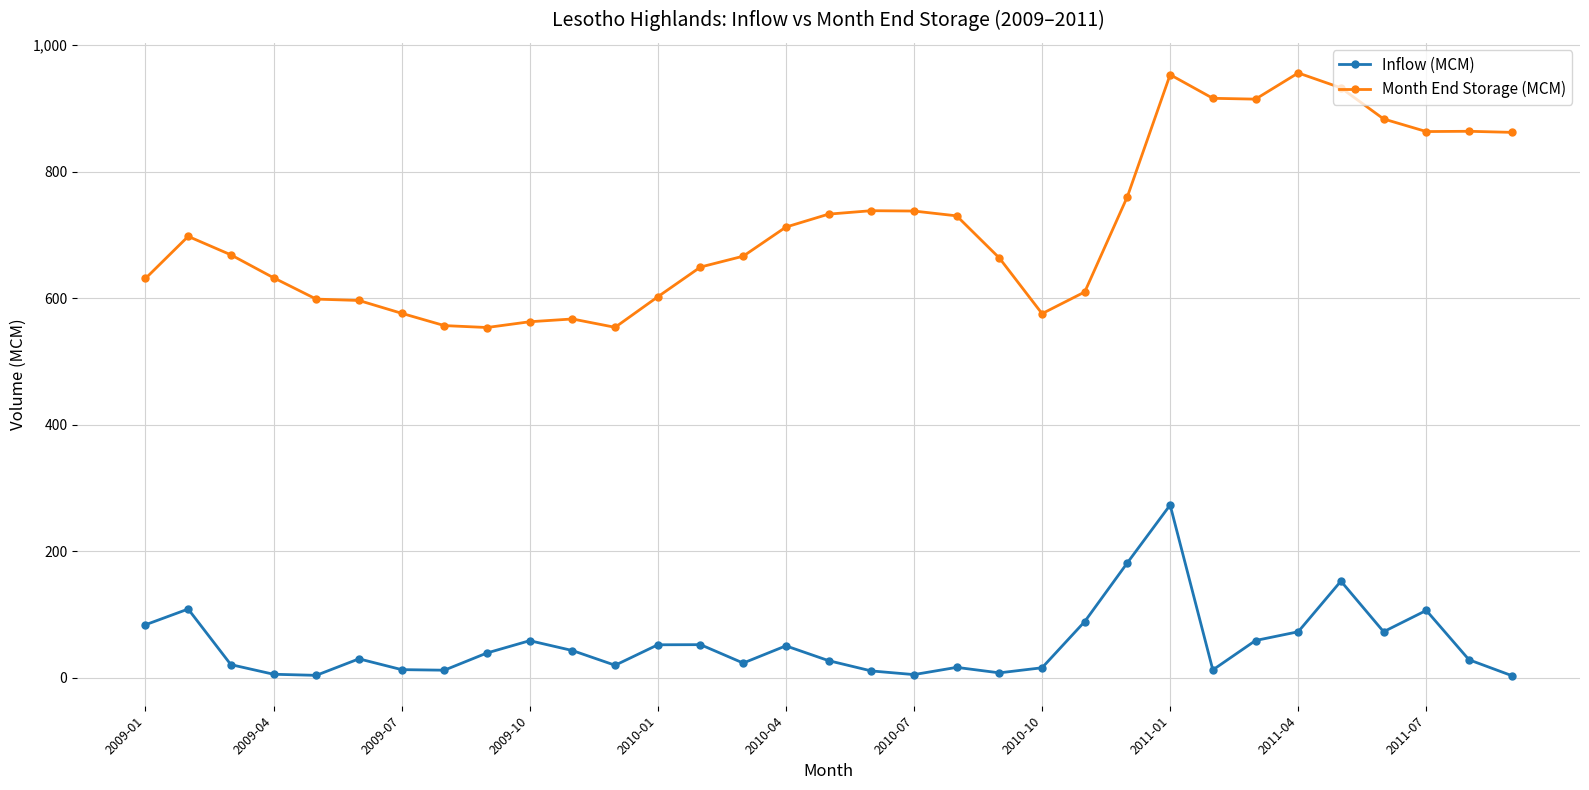

Which series has the widest spread of values?

Month End Storage (MCM)